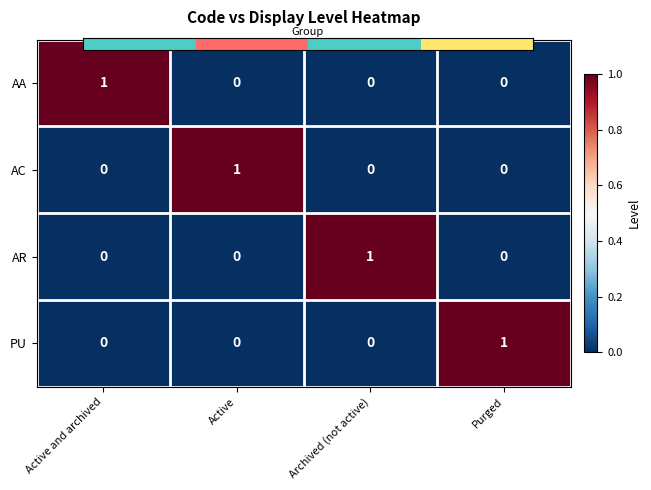

True or false: AR has a value of -1 at Active and archived.

False